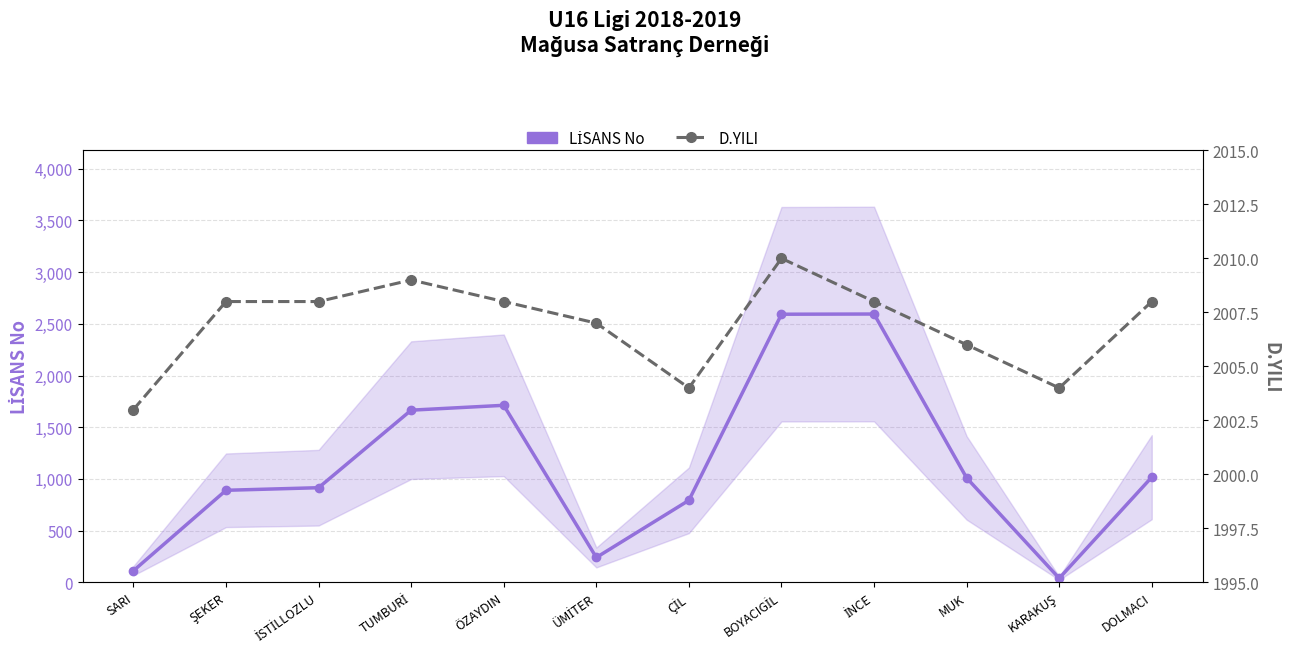

How many interior local peaks does the D.YILI series have?

2